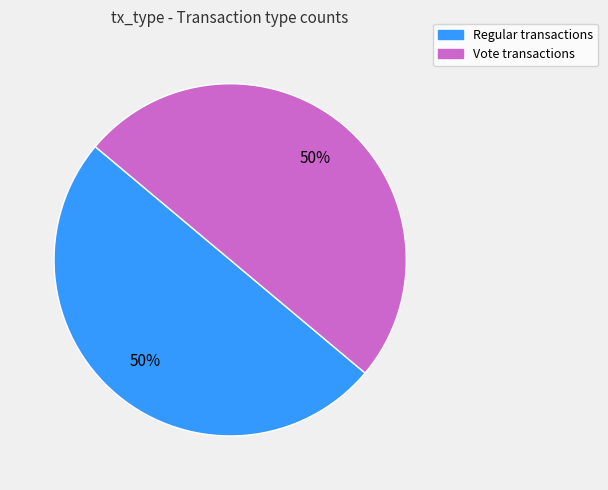

What is the ratio of the value at Regular to the value at Vote?

1.0